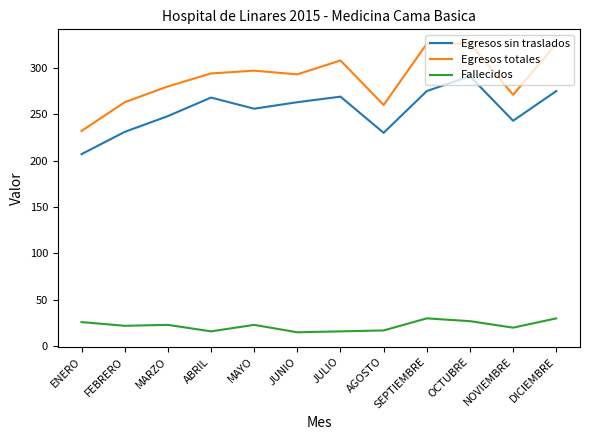

Between MARZO and NOVIEMBRE, which series saw the biggest shift?

Egresos totales